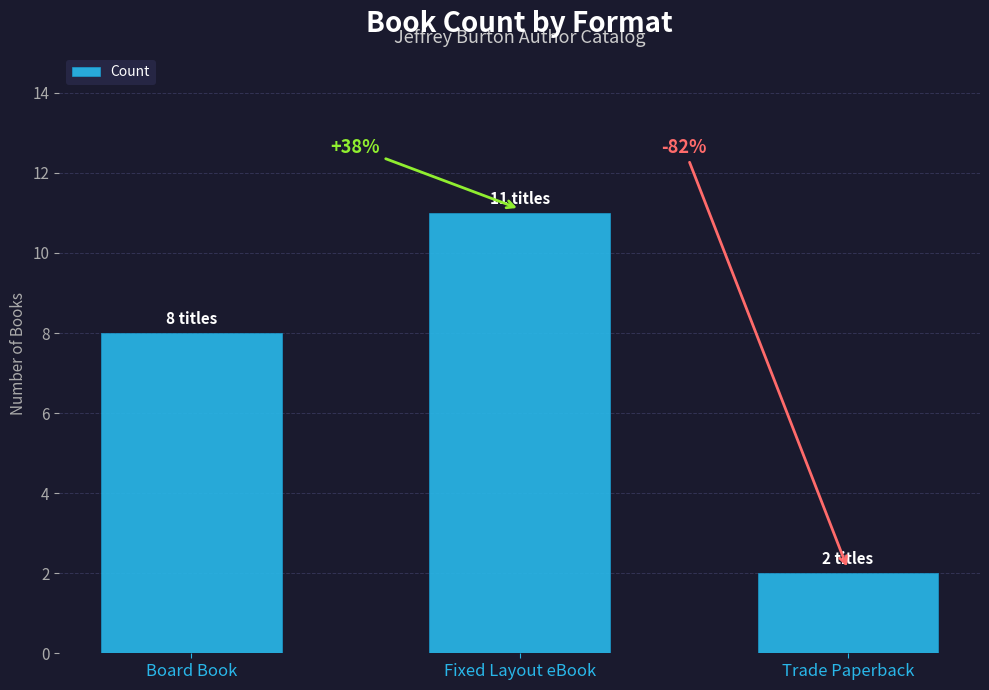

What is the label of the 3rd bar from the right?

Board Book